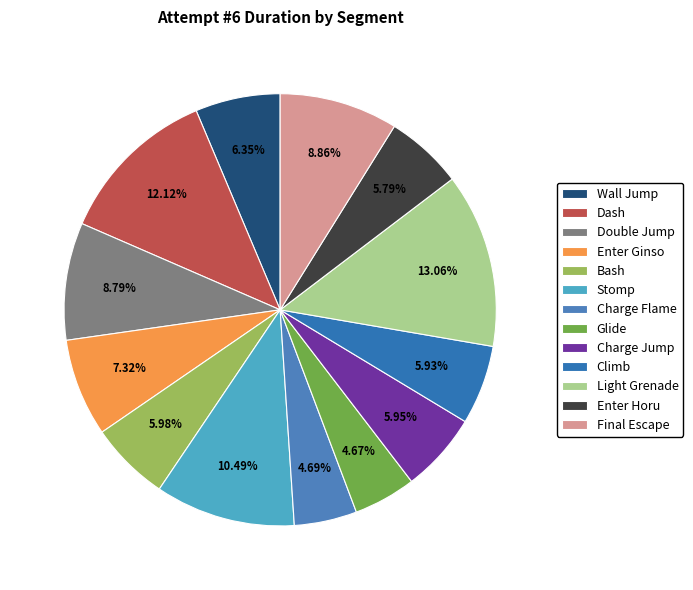

True or false: Wall Jump accounts for 19% of the total.

False